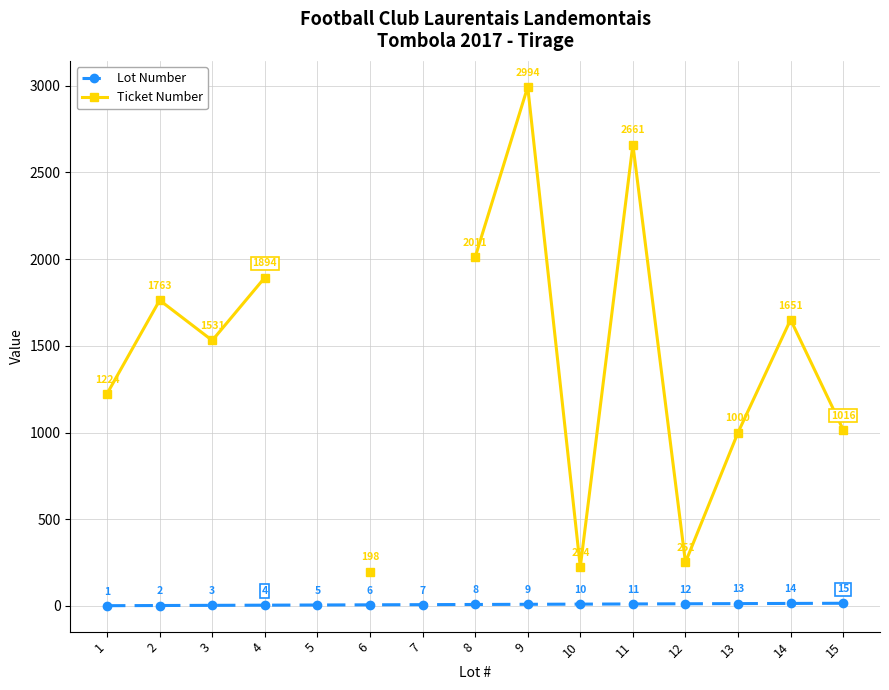

What is the value of the Ticket Number point at the 1st from the left?

1224.0